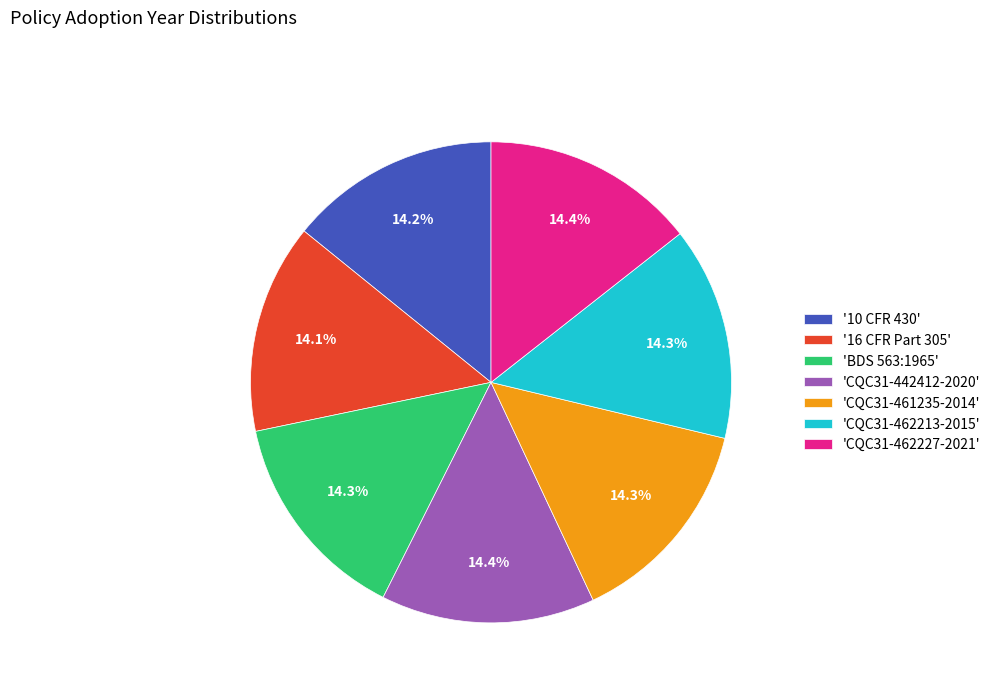

What percentage is NOT represented by 'BDS 563:1965'?

85.7%